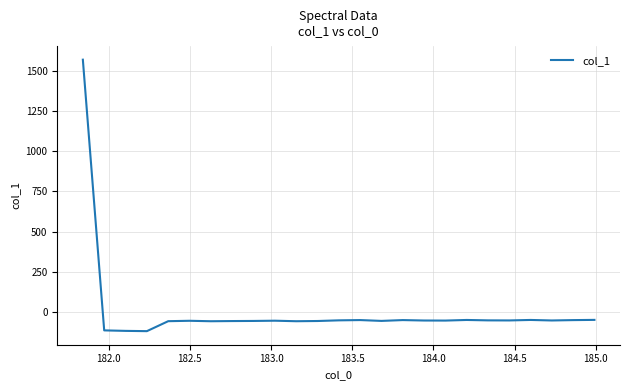

What is the greatest value displayed?

1568.1